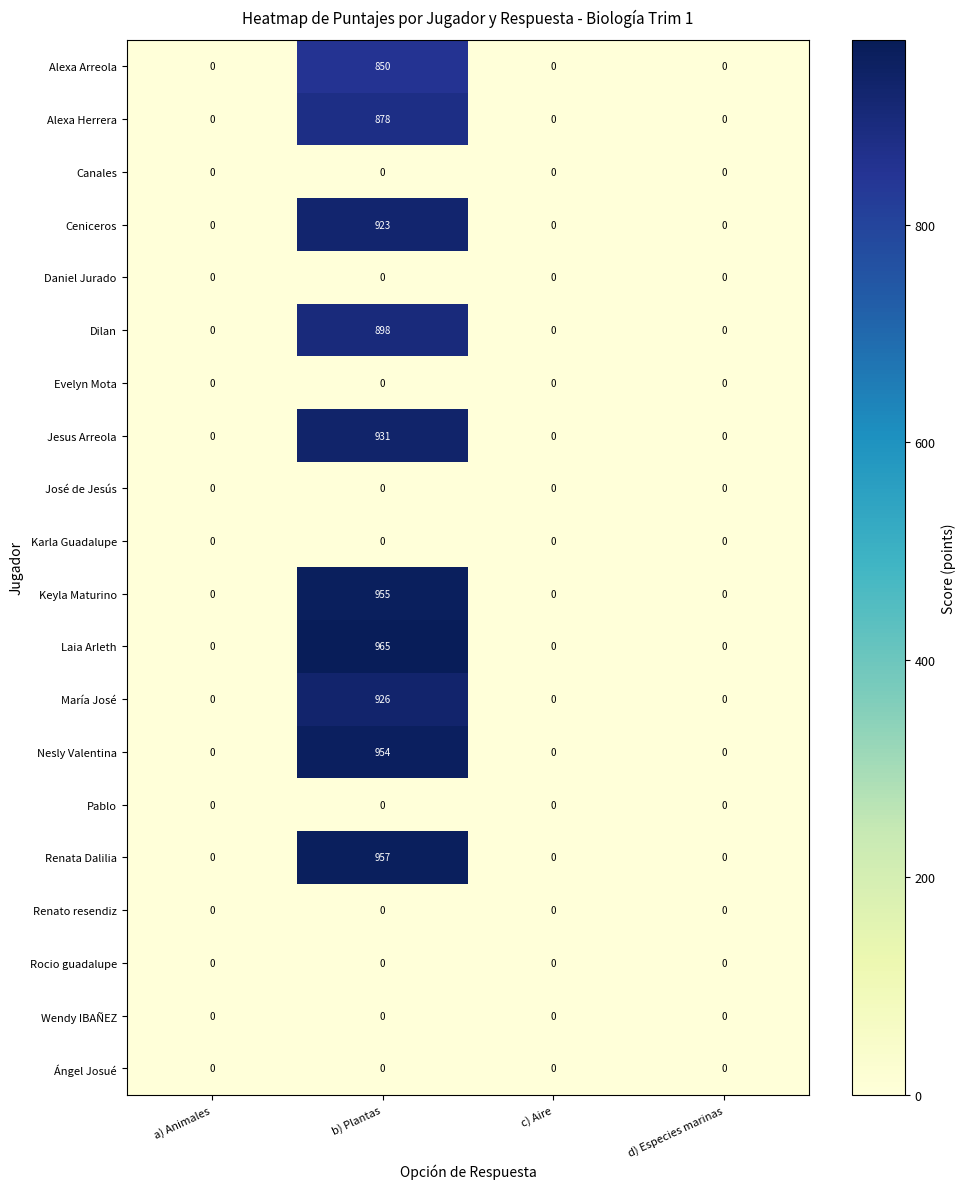

What is the sum of the Nesly Valentina values at b) Plantas and d) Especies marinas?

954